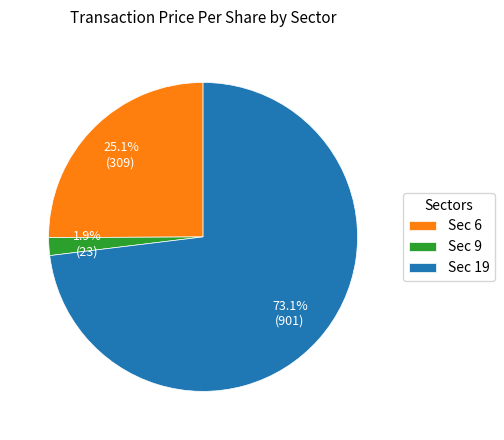

Which slice represents more than half of the pie?

Sec 19